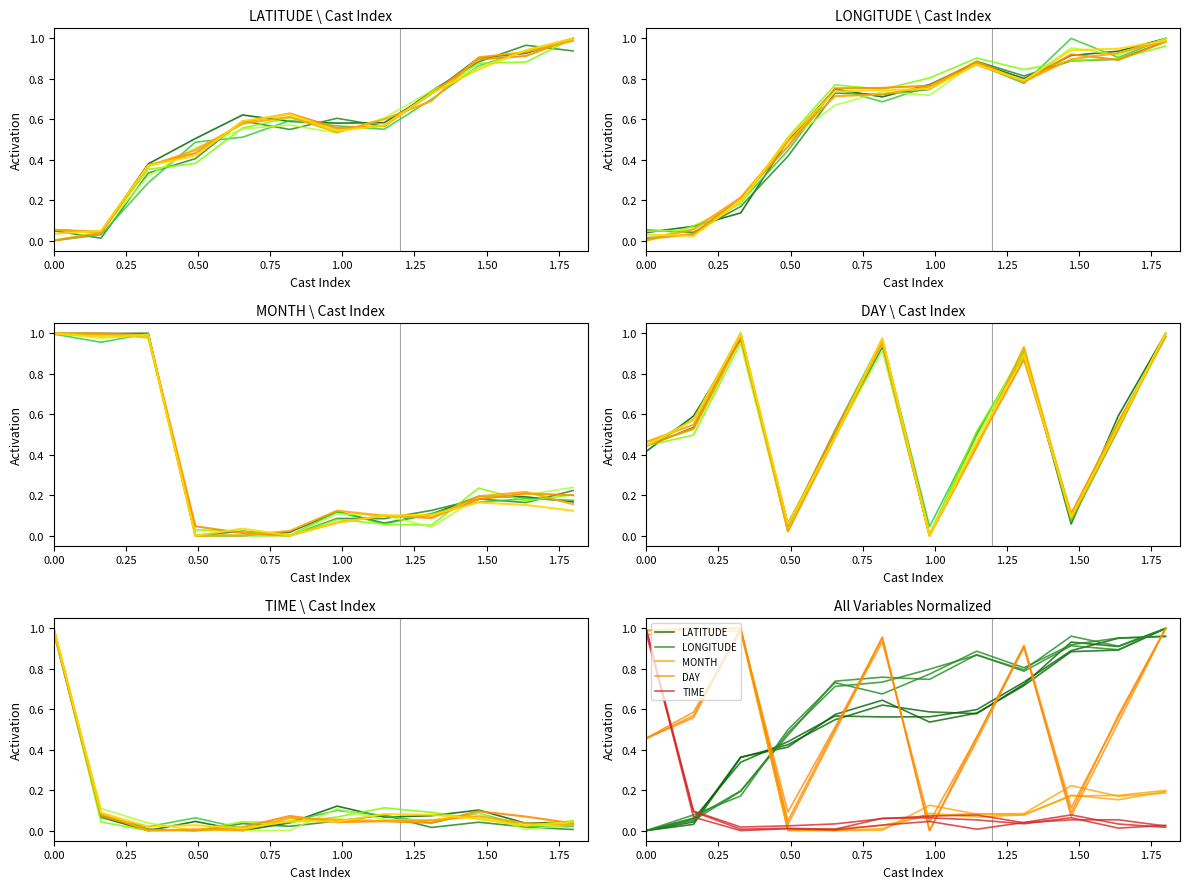

Between 4 and 8, which is larger?

8